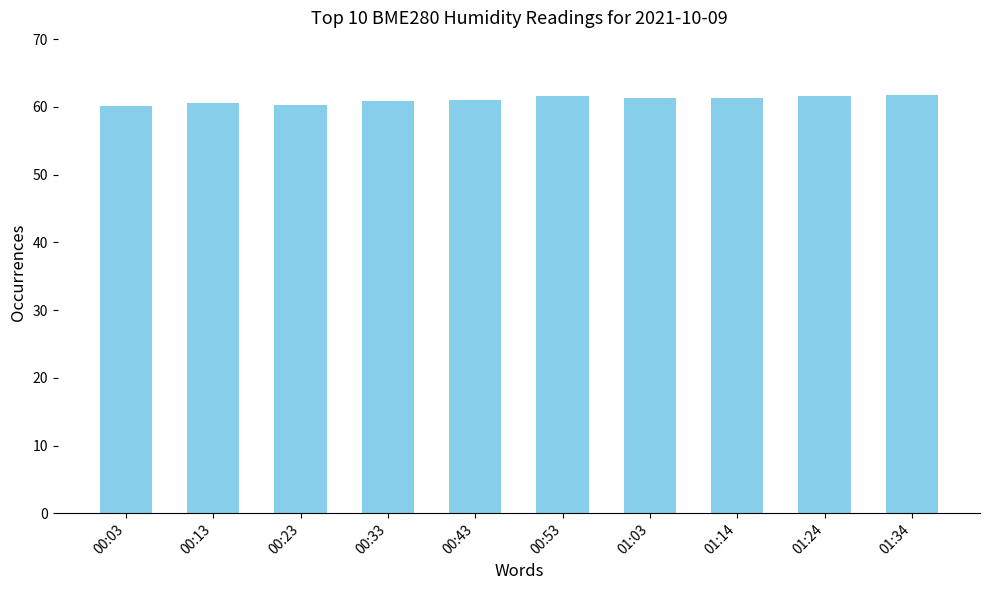

Is it true that the value at 01:34 is 17.5?

False